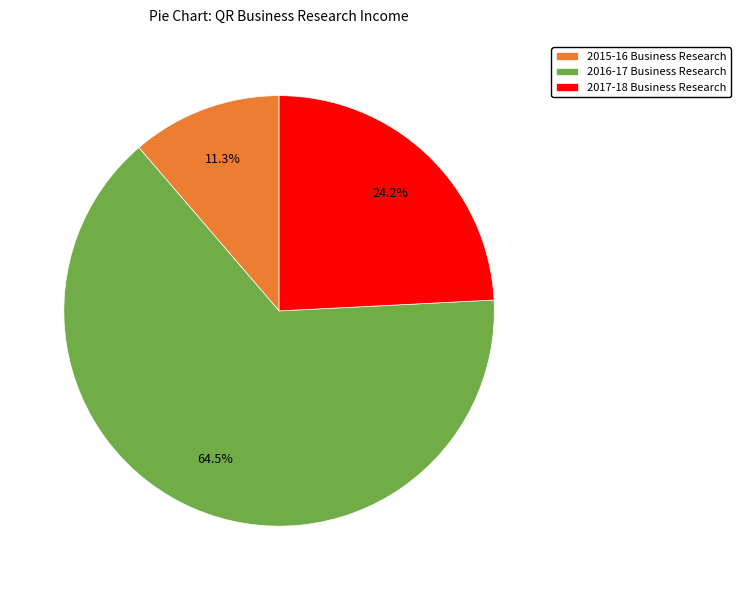

To the nearest percent, what is the combined percentage of 2016-17 Business Research and 2015-16 Business Research?

76%